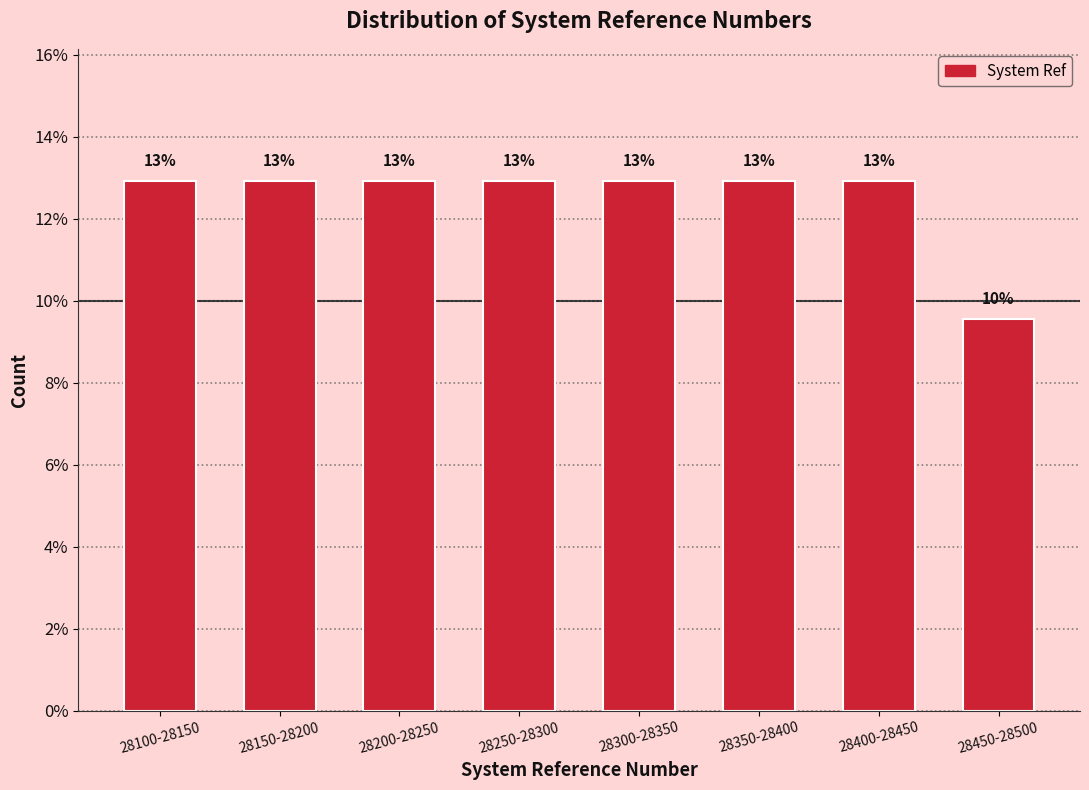

Does the chart contain any negative values?

No